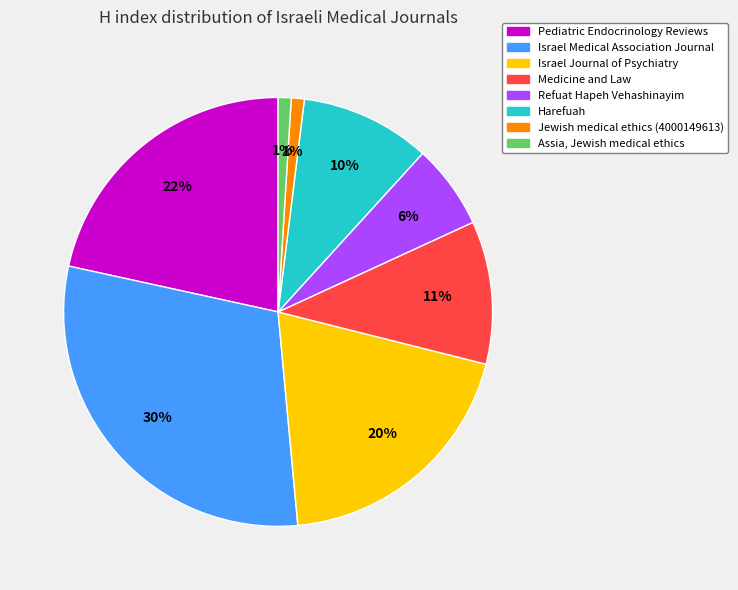

To the nearest percent, what is the difference between the largest and smallest slice percentages?

29%